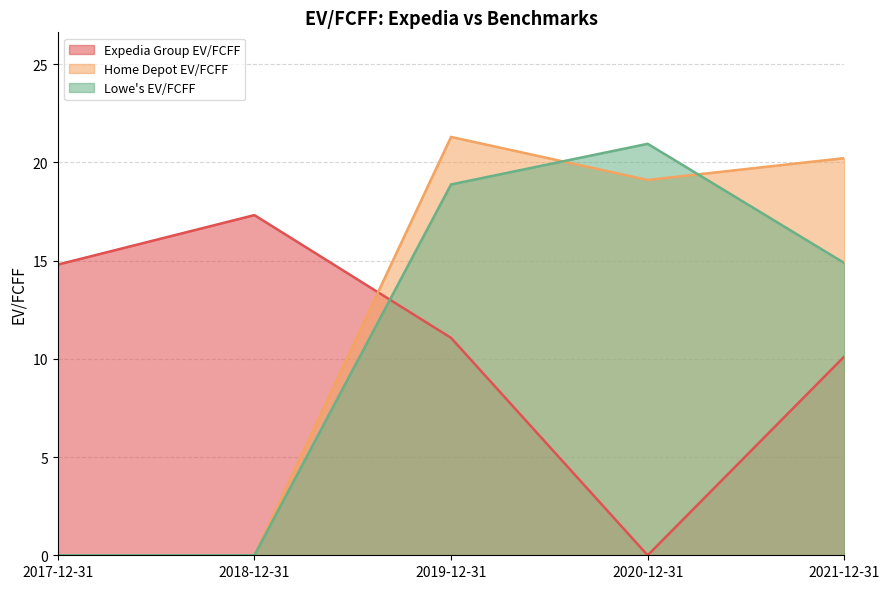

Count the number of data series in this chart.

3